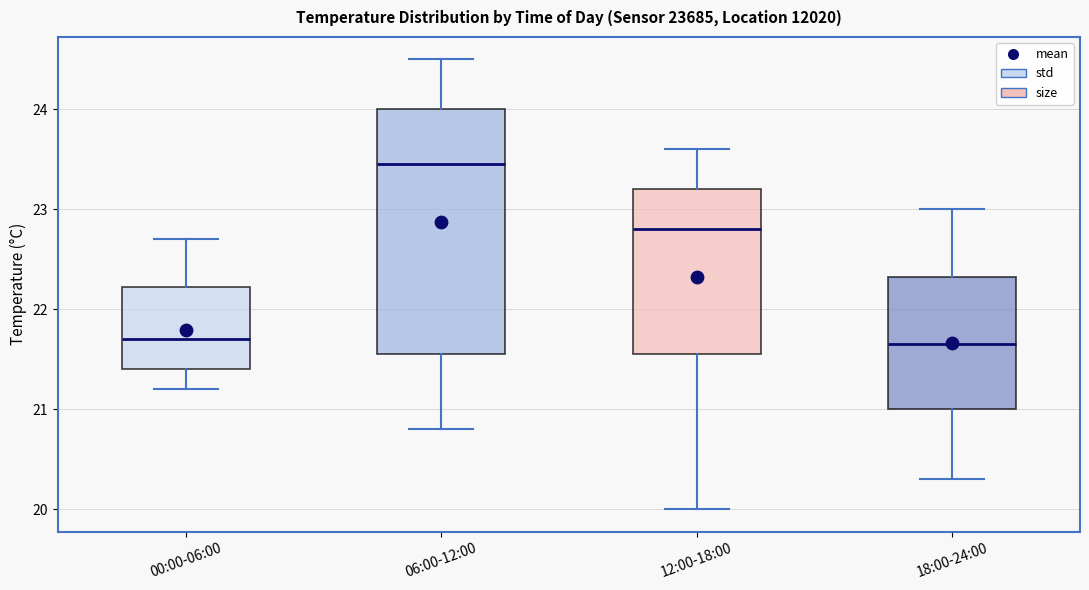

Reading left to right, transcribe this box plot: for each box, give where its median line is, the range the box spans, and where its two whiskers end, as read against the y-axis. The values are not printed on the chart, so give them approximately, as read against the axis.

00:00-06:00: median 21.7, box 21.4 to 22.2, whiskers 21.2 to 22.7
06:00-12:00: median 23.5, box 21.6 to 24.0, whiskers 20.8 to 24.5
12:00-18:00: median 22.8, box 21.6 to 23.2, whiskers 20.0 to 23.6
18:00-24:00: median 21.7, box 21.0 to 22.3, whiskers 20.3 to 23.0